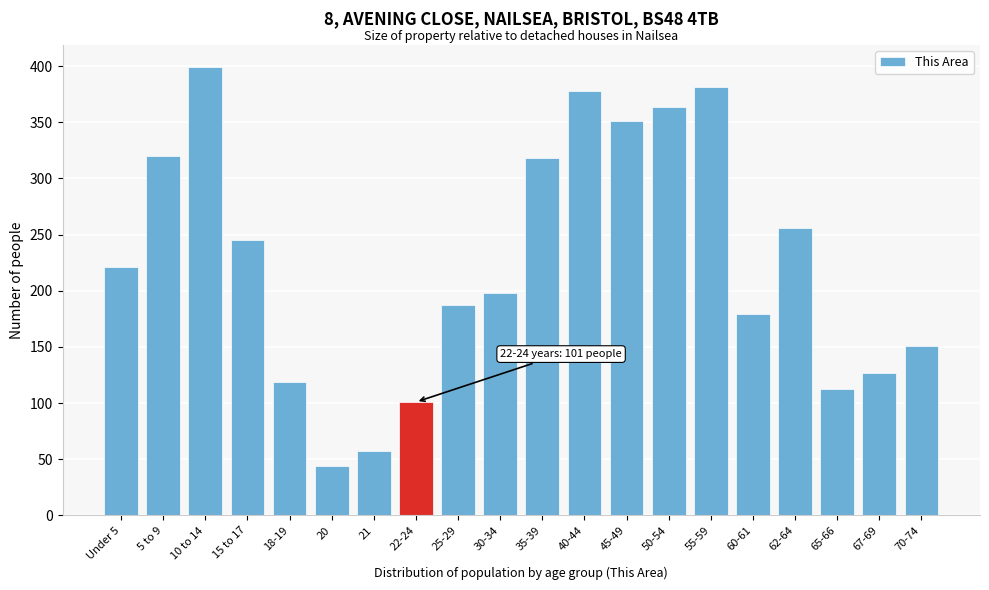

Reading left to right, list all the values displayed in this chart.

221	320	399	245	119	44	57	101	187	198	318	378	351	364	381	179	256	113	127	151